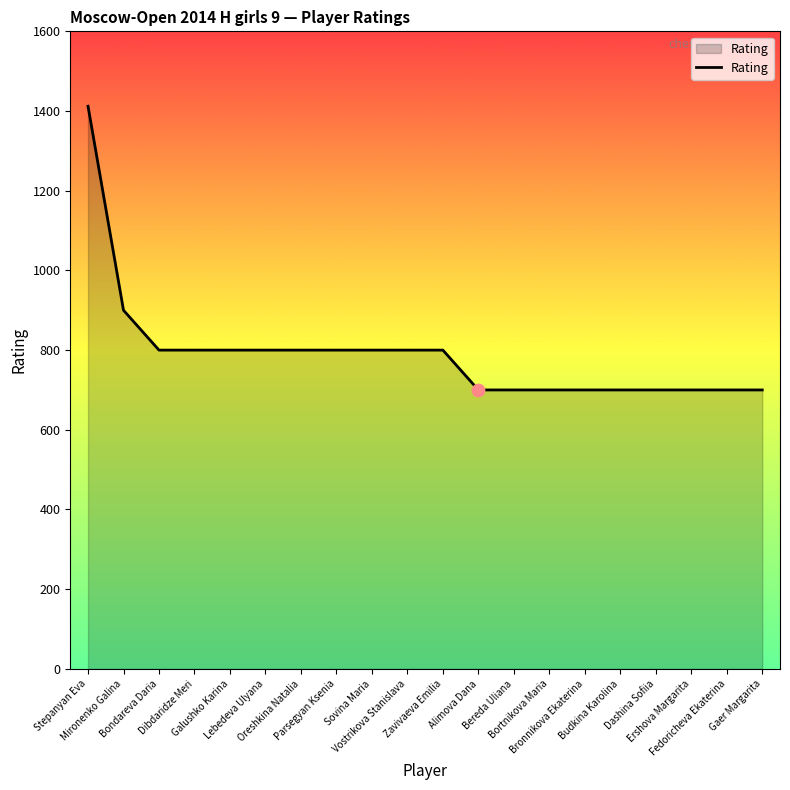

Which has a higher value, Bereda Uliana or Parsegyan Ksenia?

Parsegyan Ksenia